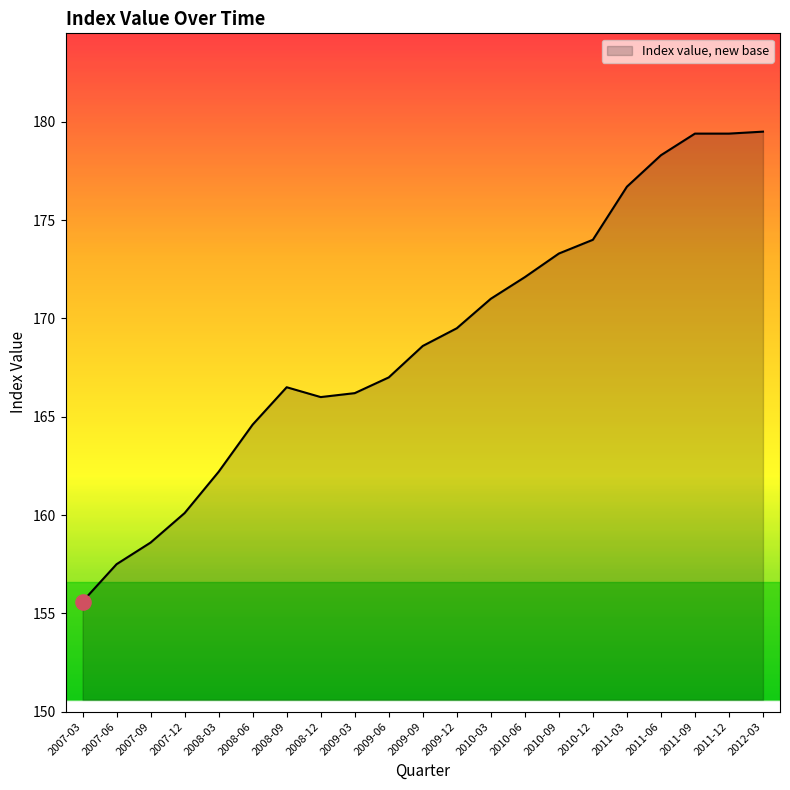

What is the change in value from 2008-06 to 2011-03?

+12.1